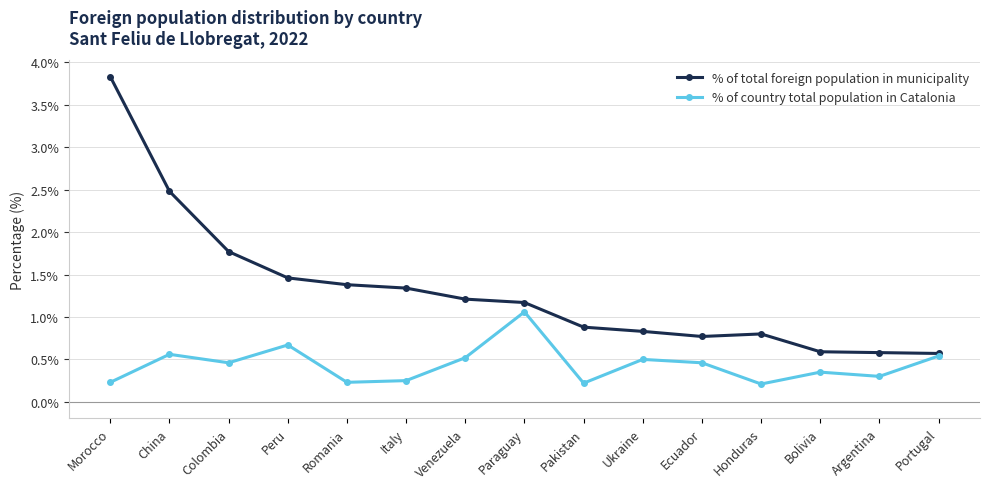

Which series changed the most between Venezuela and Ukraine?

% of total foreign population in municipality